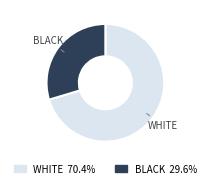

Does any single category account for the majority?

Yes